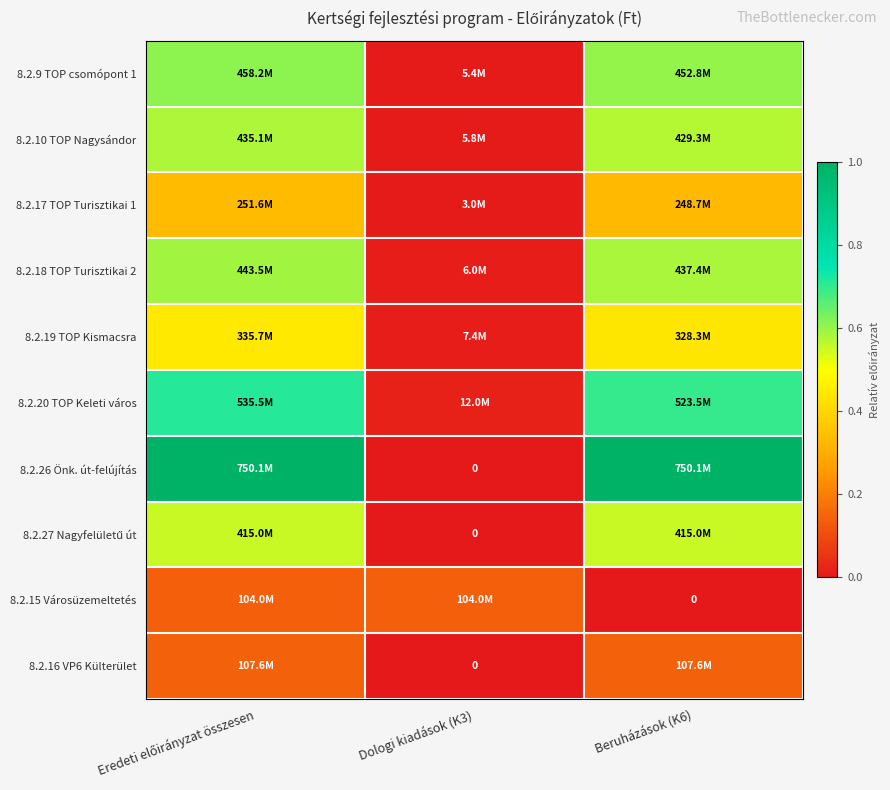

Which series has the largest total across all categories?

8.2.26 Önk. út-felújítás